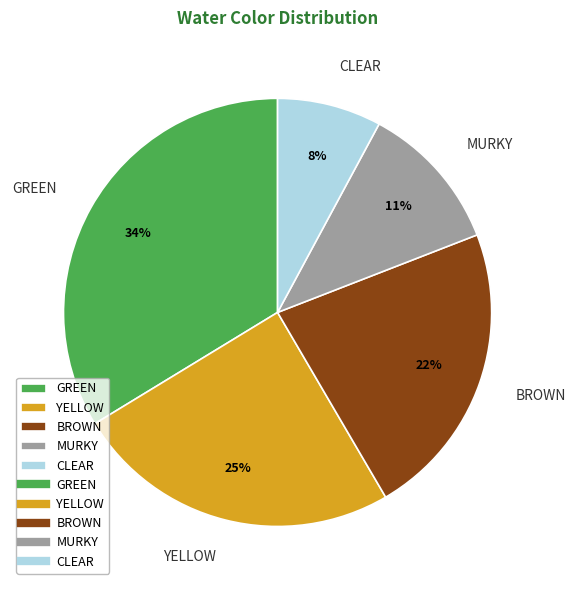

Combined, do GREEN and BROWN account for over 50%?

Yes